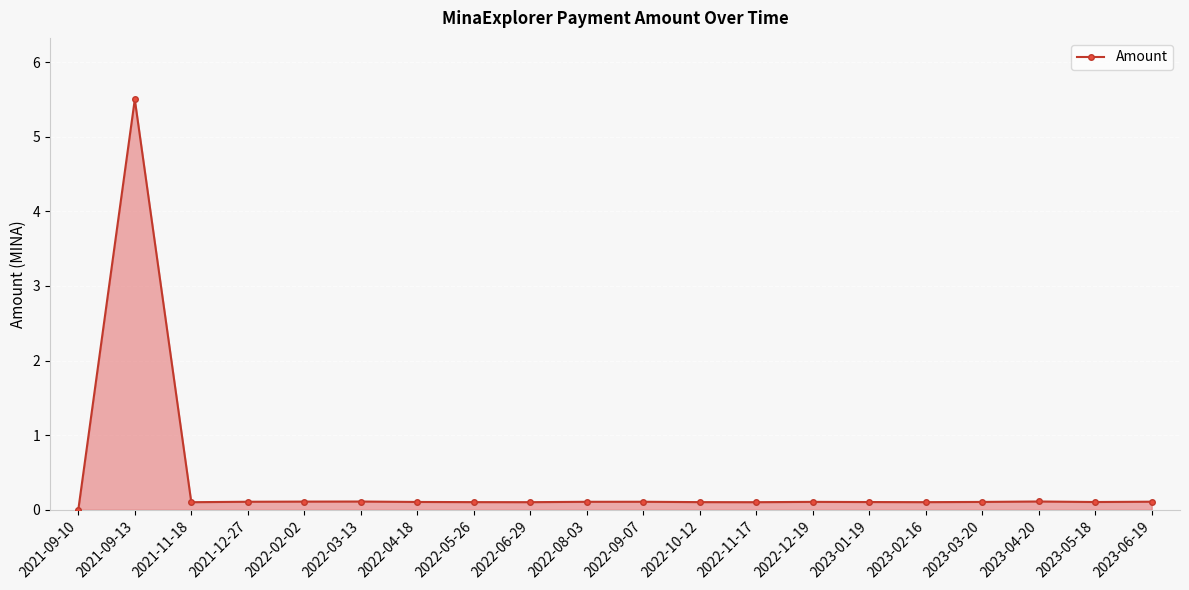

How many lines are shown in the chart?

1